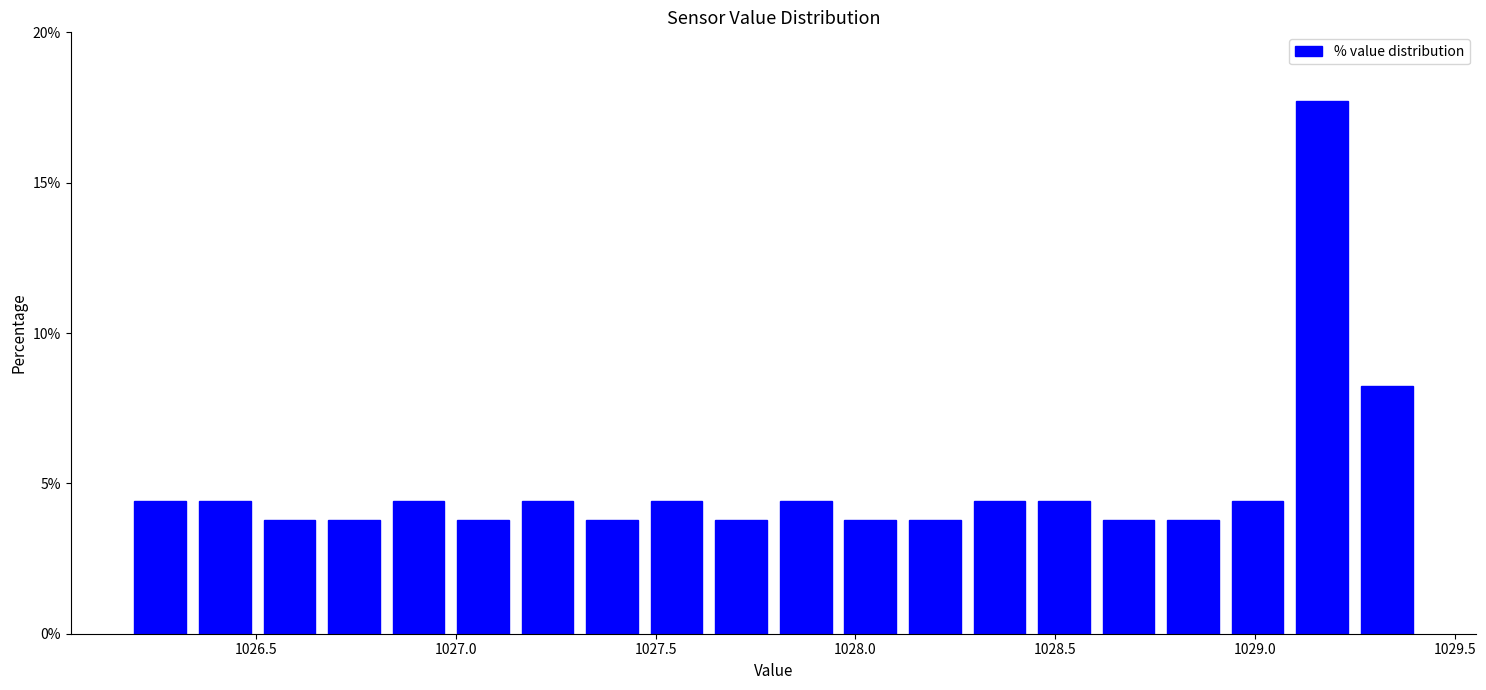

Read against the x-axis, roughly where is the centre of the tallest bar?

1029.15